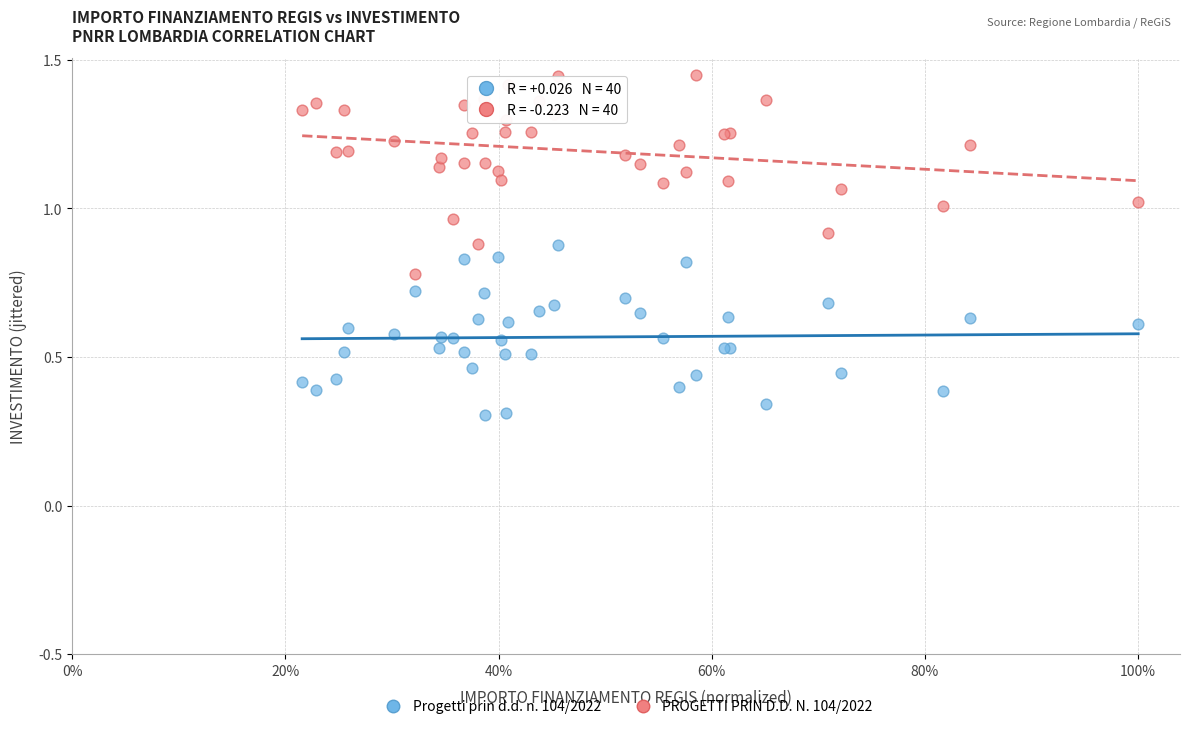

Which series contains the lowest Y value?

Progetti prin d.d. n. 104/2022